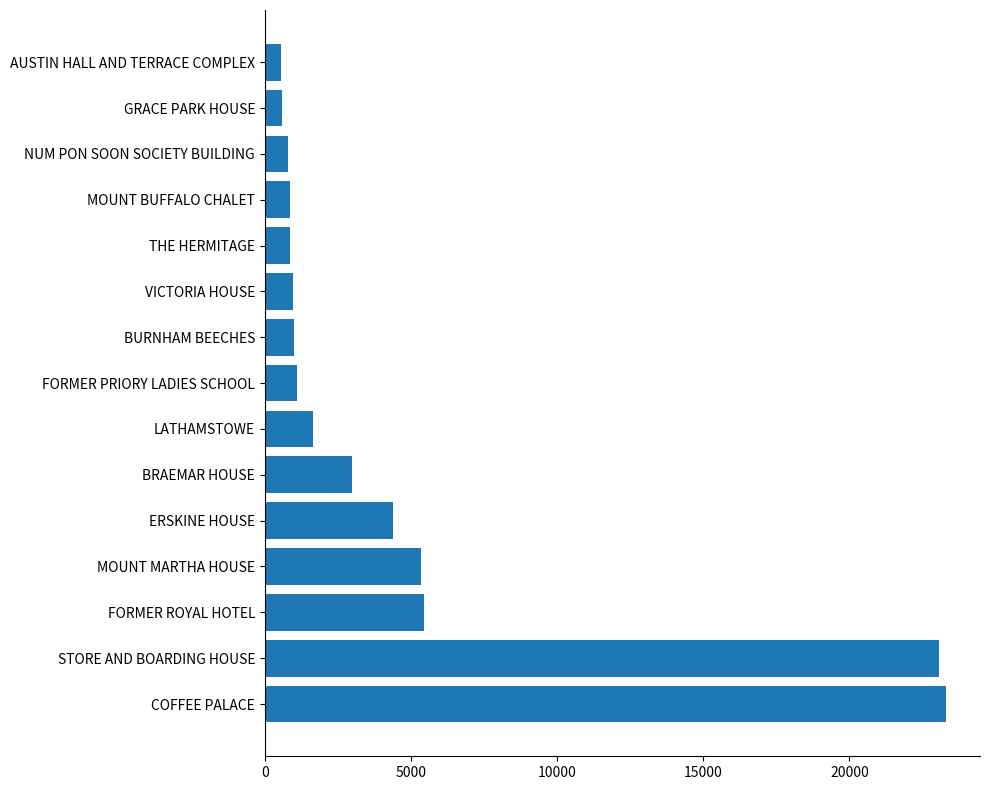

What is the sum of all values?

72859